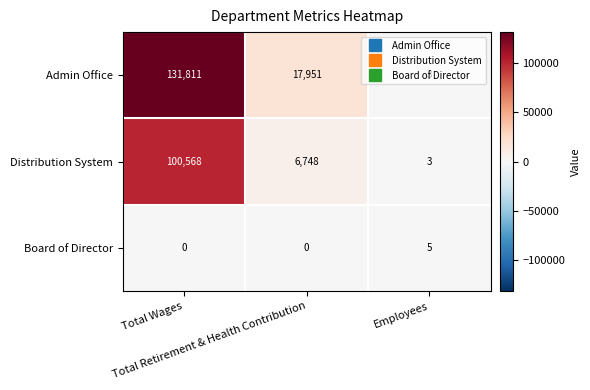

Rank the series by their average value, from lowest to highest.

Board of Director, Distribution System, Admin Office